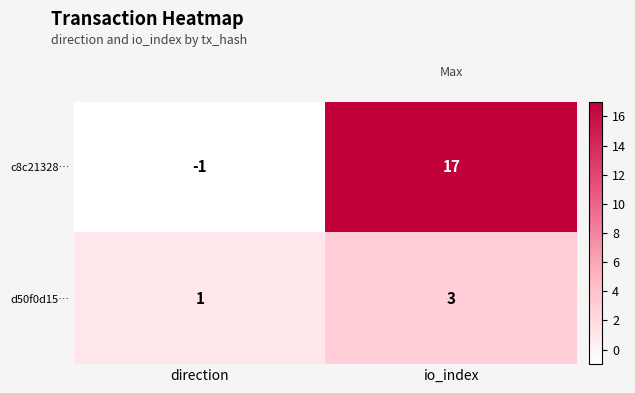

At which category does the chart reach its peak across all series?

io_index